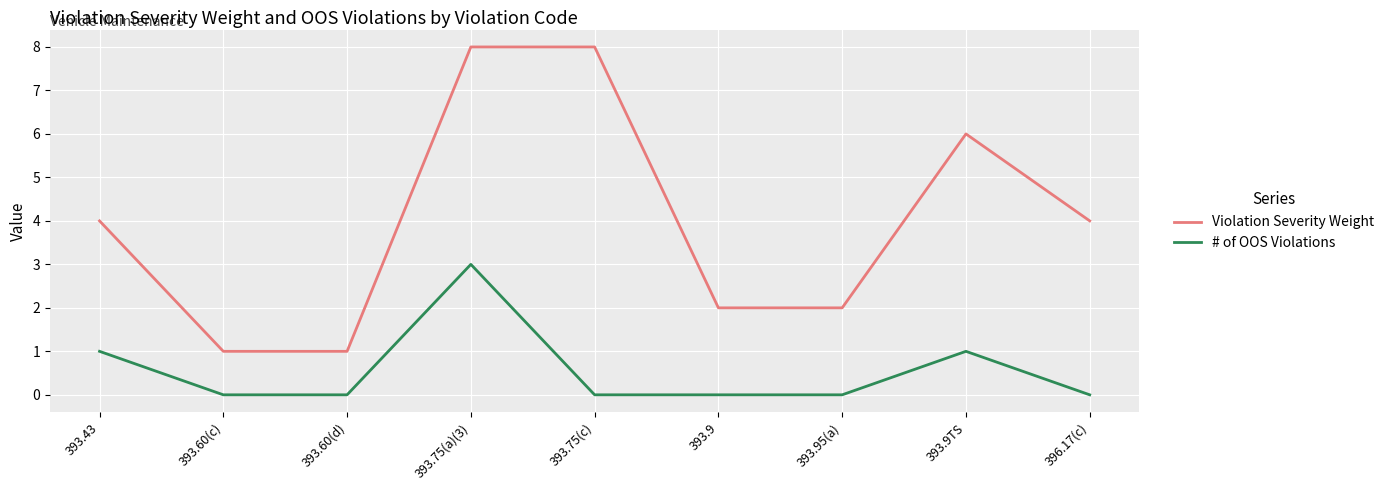

Reading right to left, what are all the values shown in this chart?

Violation Severity Weight: 4	6	2	2	8	8	1	1	4
# of OOS Violations: 0	1	0	0	0	3	0	0	1